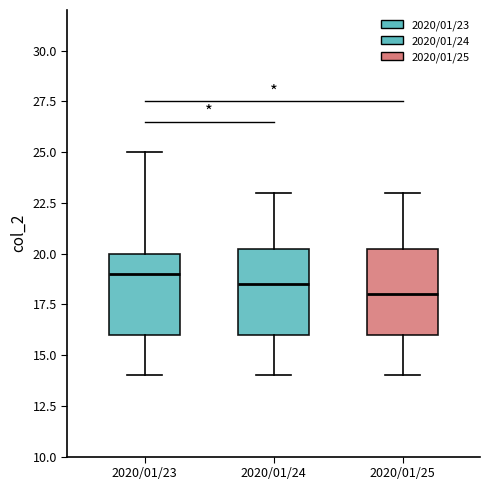

Where does the lower whisker of the box for 2020/01/24 end on the y-axis? The values are not printed on the chart, so give them approximately, as read against the axis.

14.0